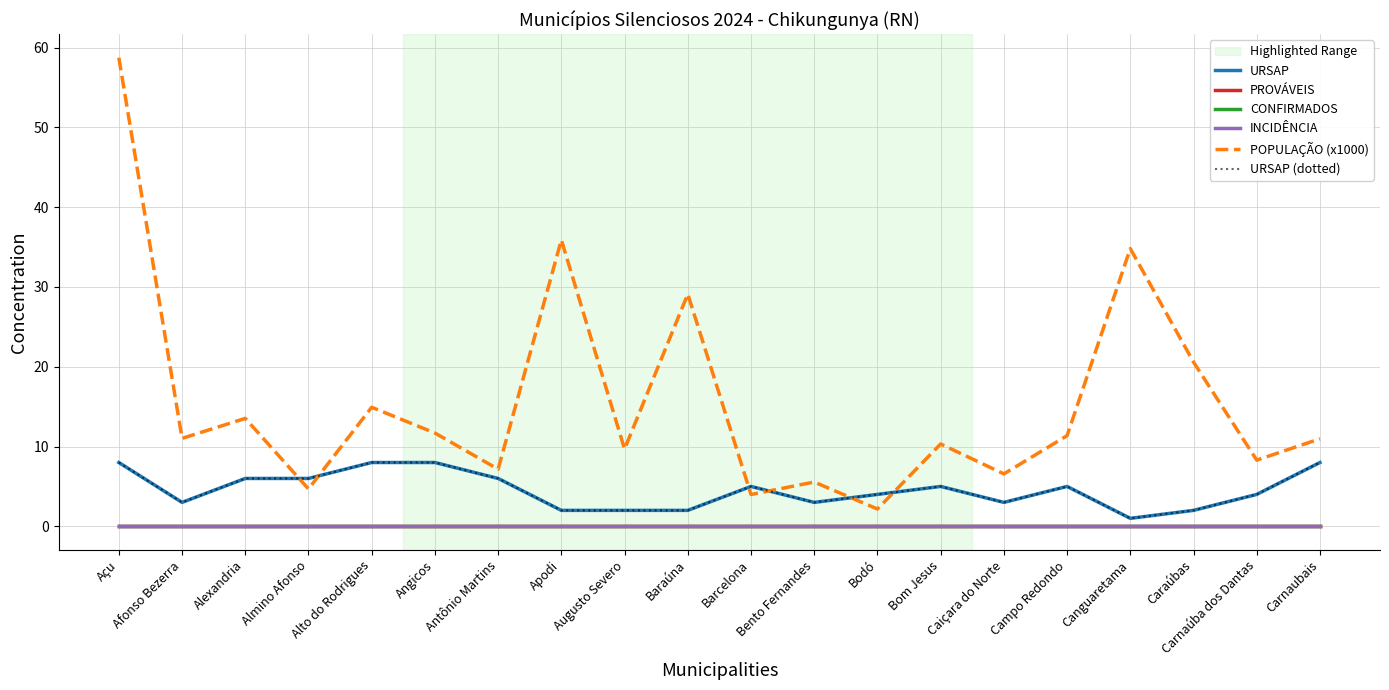

Reading left to right, what are all the values shown in this chart?

URSAP: Açu=8.0	Afonso Bezerra=3.0	Alexandria=6.0	Almino Afonso=6.0	Alto do Rodrigues=8.0	Angicos=8.0	Antônio Martins=6.0	Apodi=2.0	Augusto Severo=2.0	Baraúna=2.0	Barcelona=5.0	Bento Fernandes=3.0	Bodó=4.0	Bom Jesus=5.0	Caiçara do Norte=3.0	Campo Redondo=5.0	Canguaretama=1.0	Caraúbas=2.0	Carnaúba dos Dantas=4.0	Carnaubais=8.0
PROVÁVEIS: Açu=0.0	Afonso Bezerra=0.0	Alexandria=0.0	Almino Afonso=0.0	Alto do Rodrigues=0.0	Angicos=0.0	Antônio Martins=0.0	Apodi=0.0	Augusto Severo=0.0	Baraúna=0.0	Barcelona=0.0	Bento Fernandes=0.0	Bodó=0.0	Bom Jesus=0.0	Caiçara do Norte=0.0	Campo Redondo=0.0	Canguaretama=0.0	Caraúbas=0.0	Carnaúba dos Dantas=0.0	Carnaubais=0.0
CONFIRMADOS: Açu=0.0	Afonso Bezerra=0.0	Alexandria=0.0	Almino Afonso=0.0	Alto do Rodrigues=0.0	Angicos=0.0	Antônio Martins=0.0	Apodi=0.0	Augusto Severo=0.0	Baraúna=0.0	Barcelona=0.0	Bento Fernandes=0.0	Bodó=0.0	Bom Jesus=0.0	Caiçara do Norte=0.0	Campo Redondo=0.0	Canguaretama=0.0	Caraúbas=0.0	Carnaúba dos Dantas=0.0	Carnaubais=0.0
INCIDÊNCIA: Açu=0.0	Afonso Bezerra=0.0	Alexandria=0.0	Almino Afonso=0.0	Alto do Rodrigues=0.0	Angicos=0.0	Antônio Martins=0.0	Apodi=0.0	Augusto Severo=0.0	Baraúna=0.0	Barcelona=0.0	Bento Fernandes=0.0	Bodó=0.0	Bom Jesus=0.0	Caiçara do Norte=0.0	Campo Redondo=0.0	Canguaretama=0.0	Caraúbas=0.0	Carnaúba dos Dantas=0.0	Carnaubais=0.0
POPULAÇÃO (x1000): Açu=58.7	Afonso Bezerra=11.0	Alexandria=13.5	Almino Afonso=4.7	Alto do Rodrigues=14.9	Angicos=11.7	Antônio Martins=7.2	Apodi=35.9	Augusto Severo=9.7	Baraúna=29.1	Barcelona=4.0	Bento Fernandes=5.6	Bodó=2.2	Bom Jesus=10.3	Caiçara do Norte=6.6	Campo Redondo=11.4	Canguaretama=34.8	Caraúbas=20.6	Carnaúba dos Dantas=8.3	Carnaubais=11.0
URSAP (dotted): Açu=8.0	Afonso Bezerra=3.0	Alexandria=6.0	Almino Afonso=6.0	Alto do Rodrigues=8.0	Angicos=8.0	Antônio Martins=6.0	Apodi=2.0	Augusto Severo=2.0	Baraúna=2.0	Barcelona=5.0	Bento Fernandes=3.0	Bodó=4.0	Bom Jesus=5.0	Caiçara do Norte=3.0	Campo Redondo=5.0	Canguaretama=1.0	Caraúbas=2.0	Carnaúba dos Dantas=4.0	Carnaubais=8.0